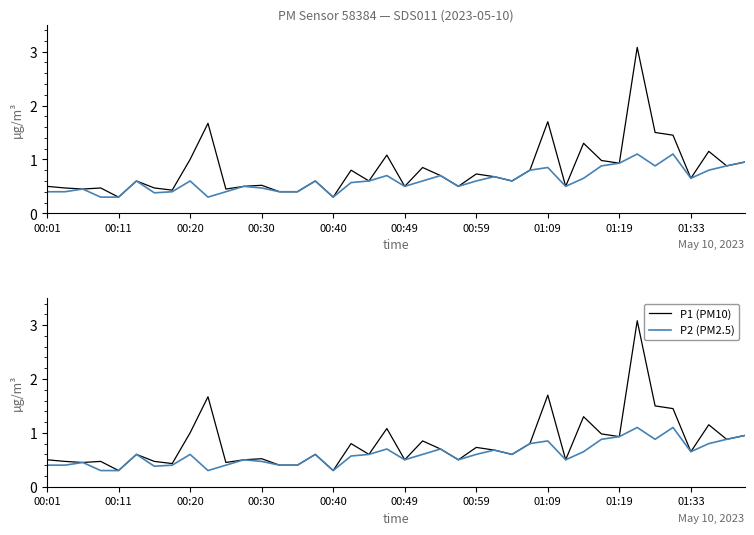

List the series in order of their overall mean, highest first.

P1 (PM10), P2 (PM2.5)